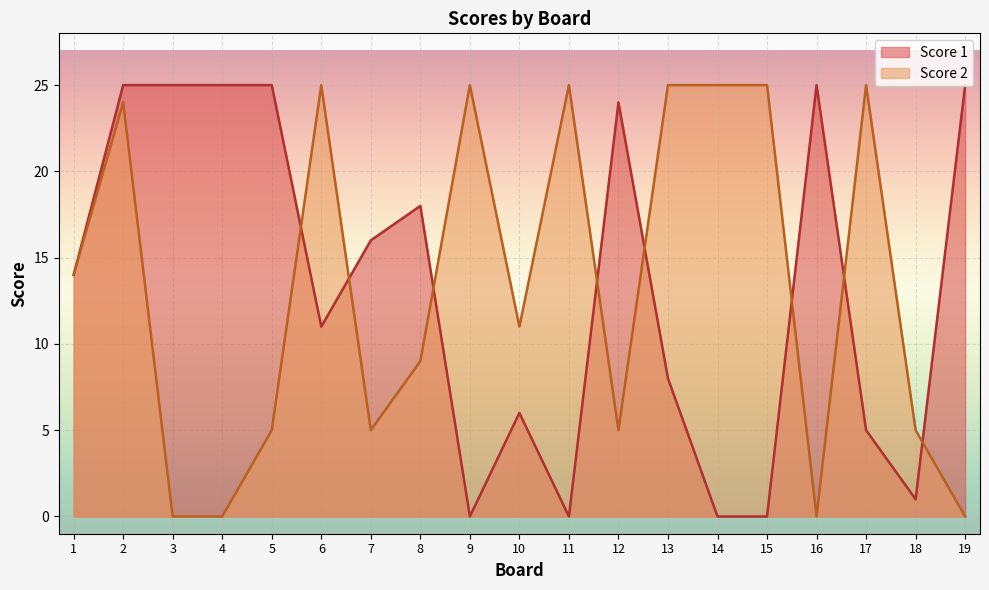

Between 18 and 14, which is larger?

18